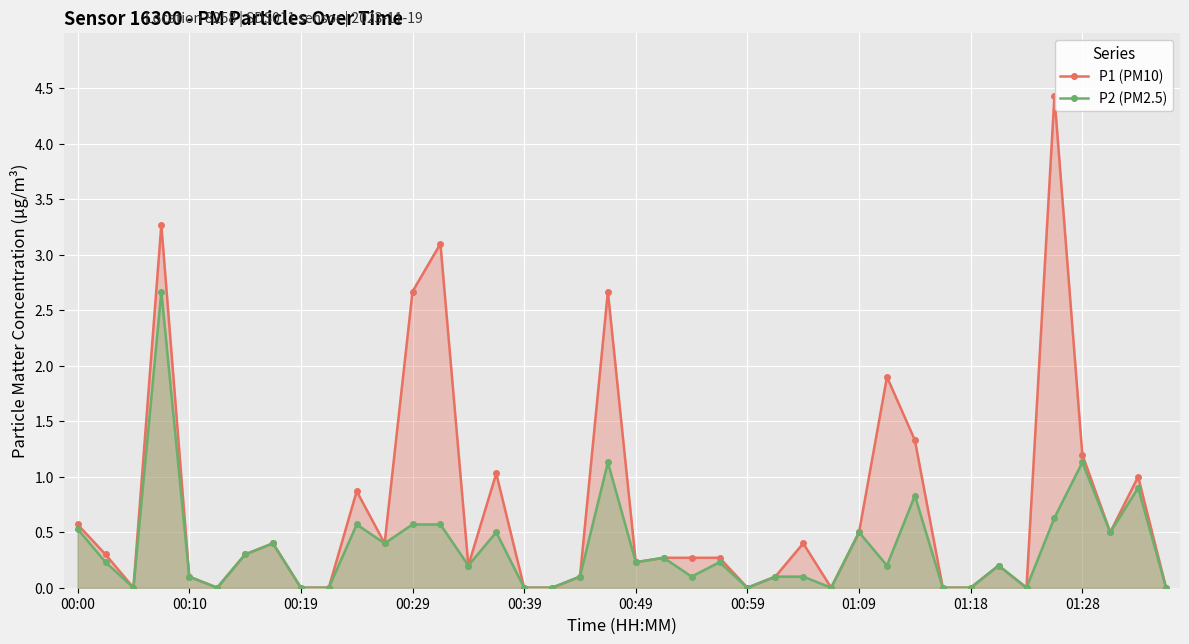

Where is P2 (PM2.5) nearest to the value 1?

38